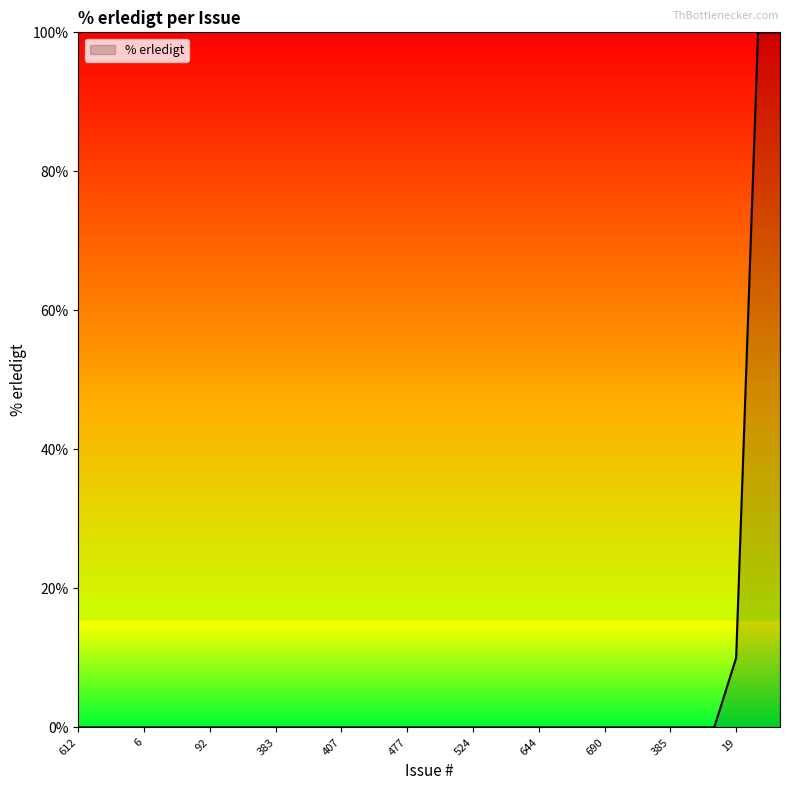

What is the difference between the maximum and minimum values?

100